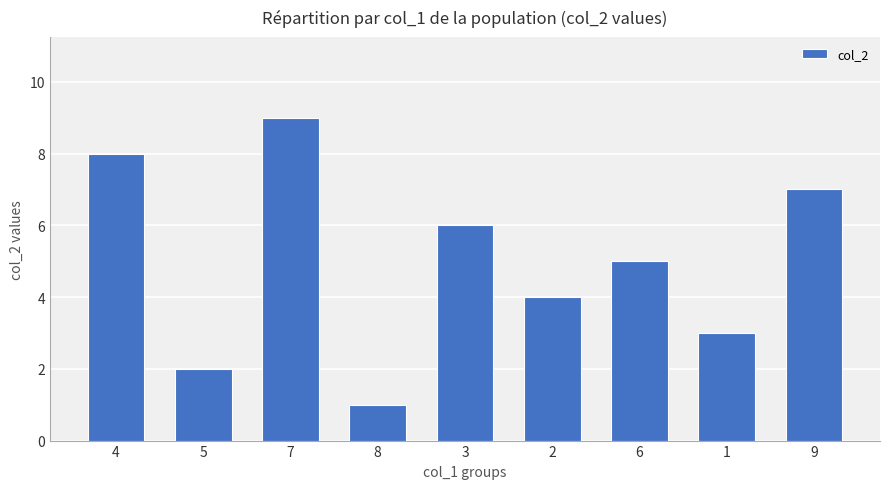

The chart shows a value of 5 at 6. True or false?

True